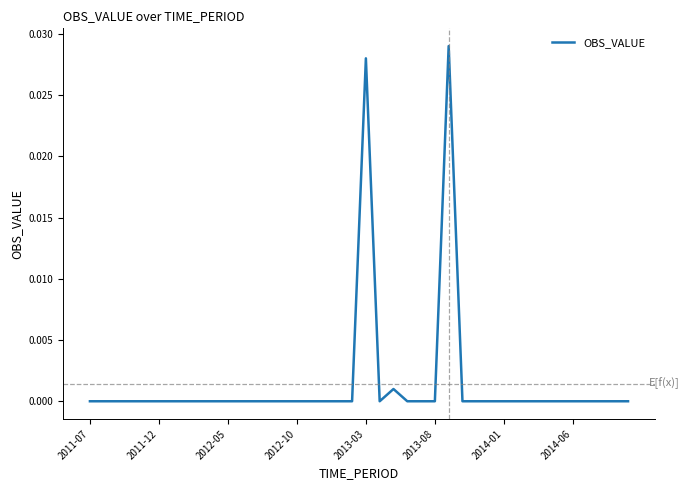

How many series are shown in this chart?

1